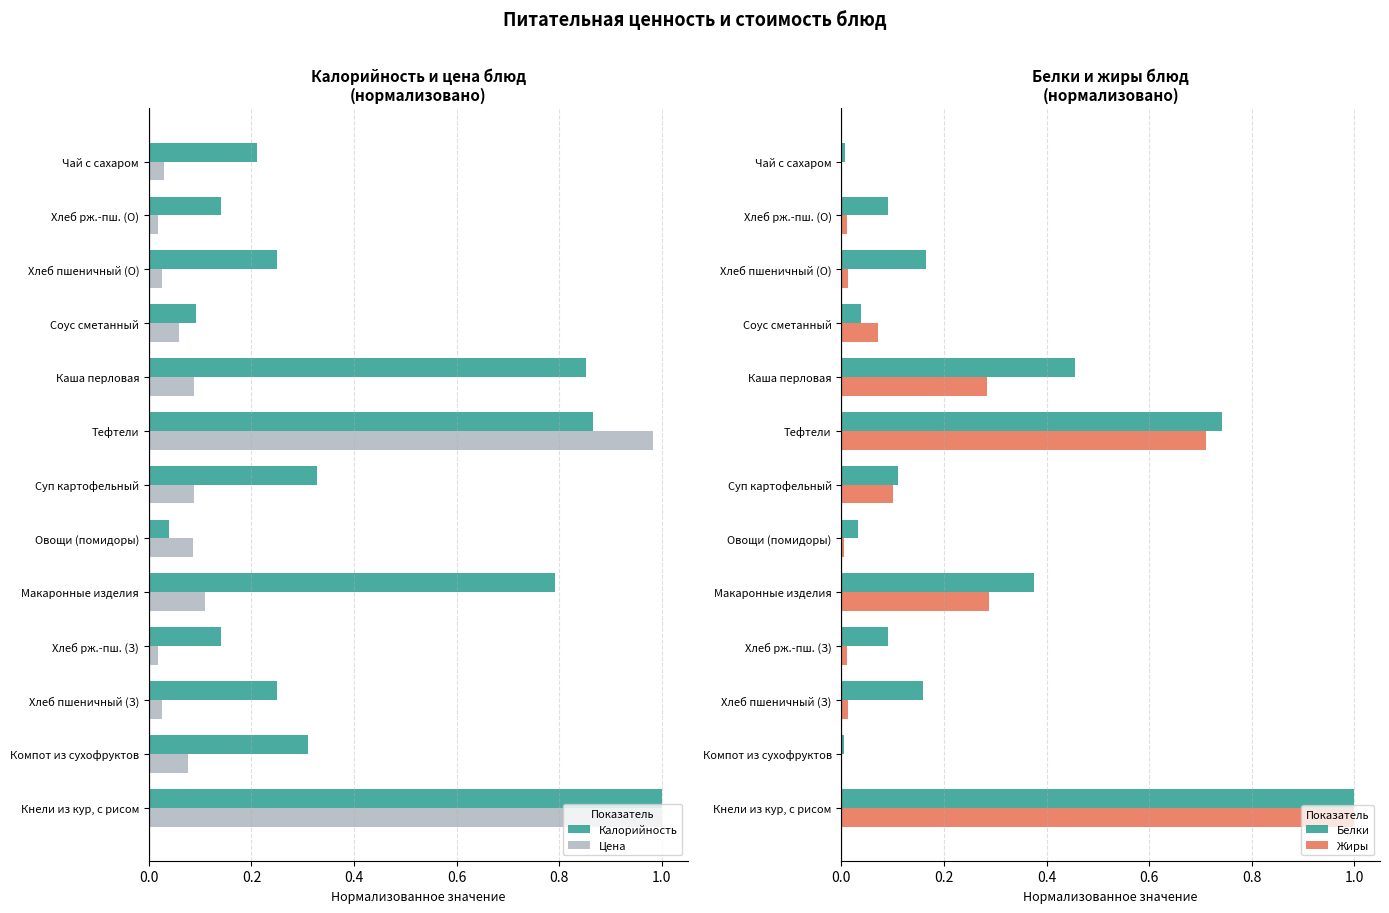

What is the value of the Калорийность bar at the 4th from the left?

0.1